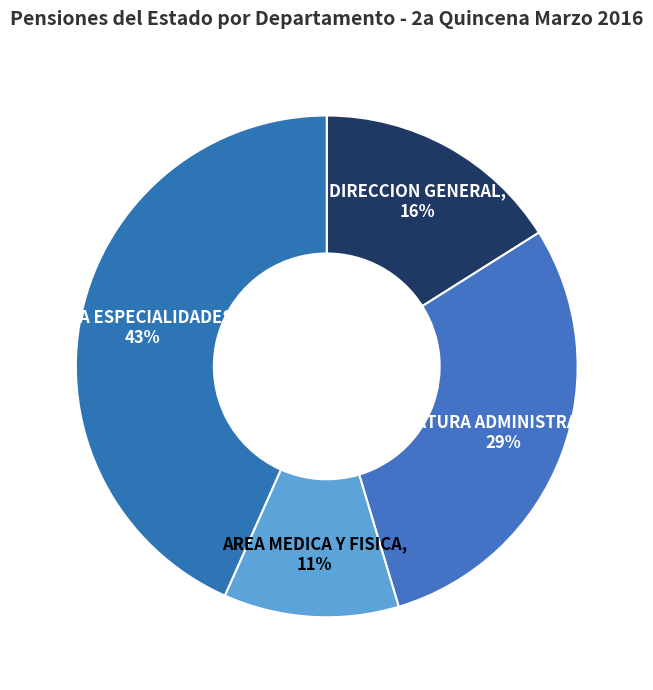

Between AREA ESPECIALIDADES and JEFATURA ADMINISTRATIVA, which is larger?

AREA ESPECIALIDADES